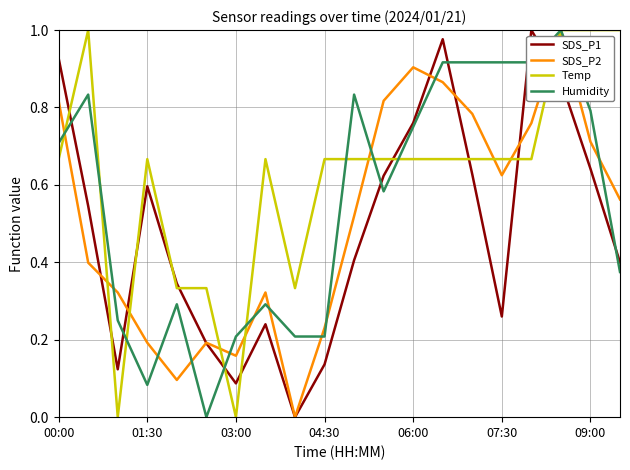

Rank the series by their average value, from highest to lowest.

Temp, Humidity, SDS_P2, SDS_P1